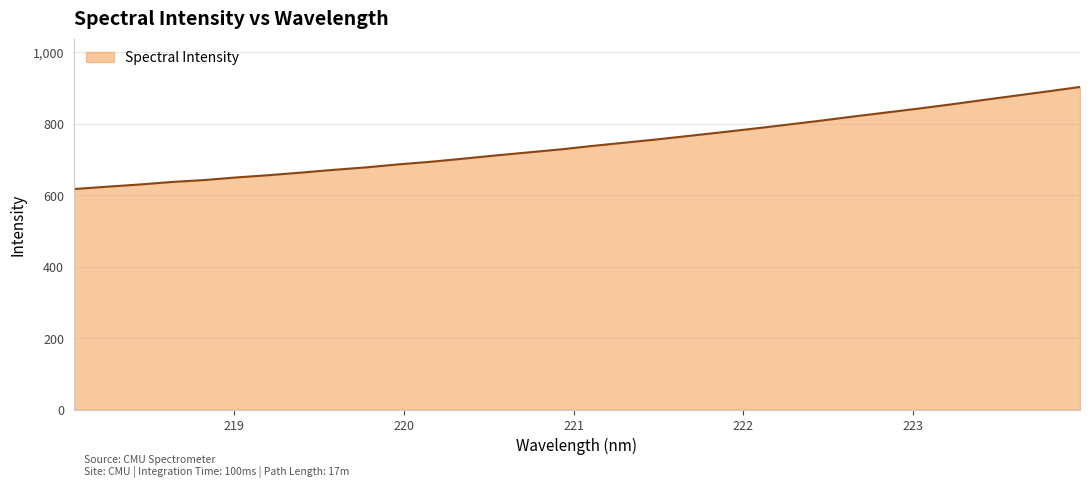

What is the difference between the maximum and minimum values?

285.8